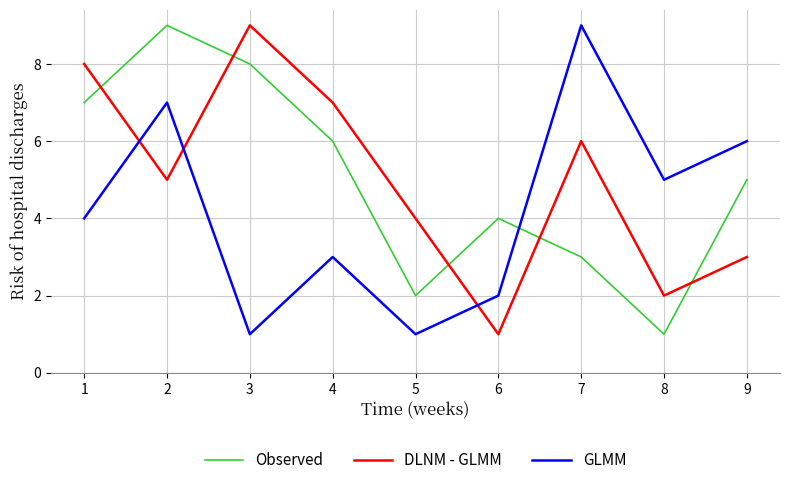

True or false: GLMM has a value of 6 at 9.

True